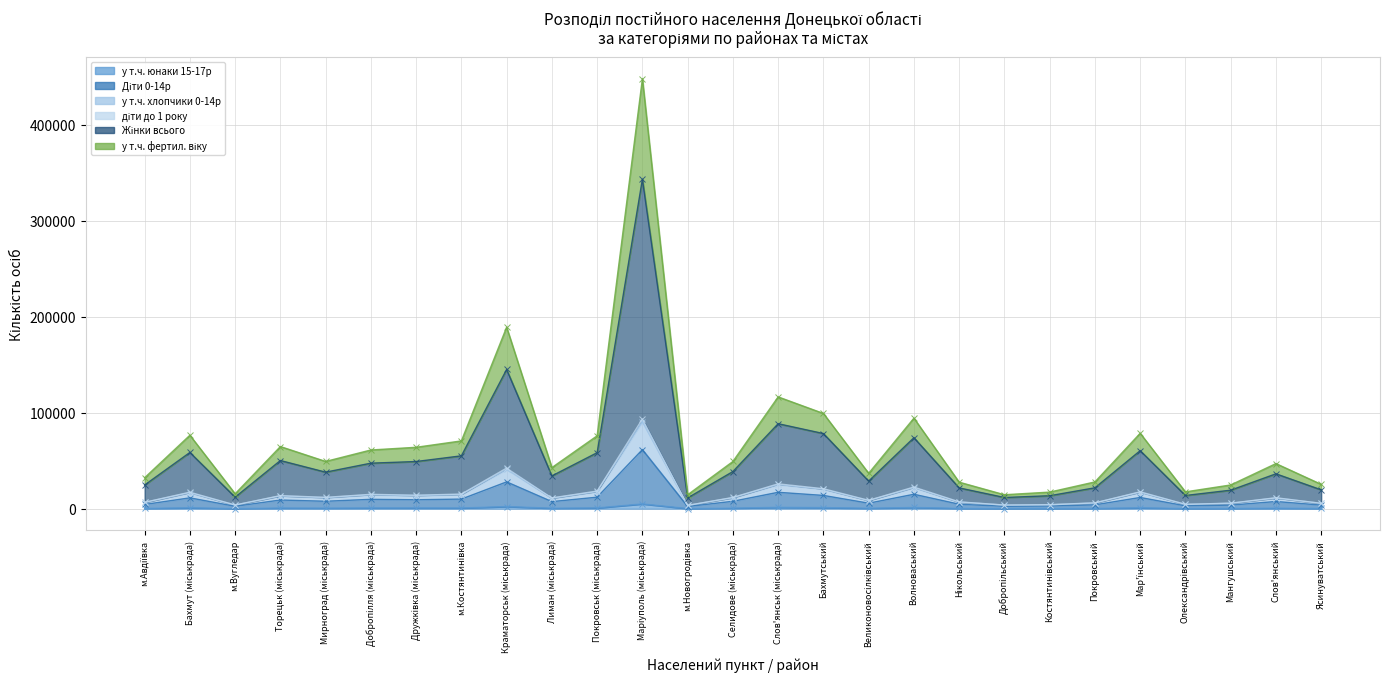

What is the lowest value of the у т.ч. юнаки 15-17р series?

179